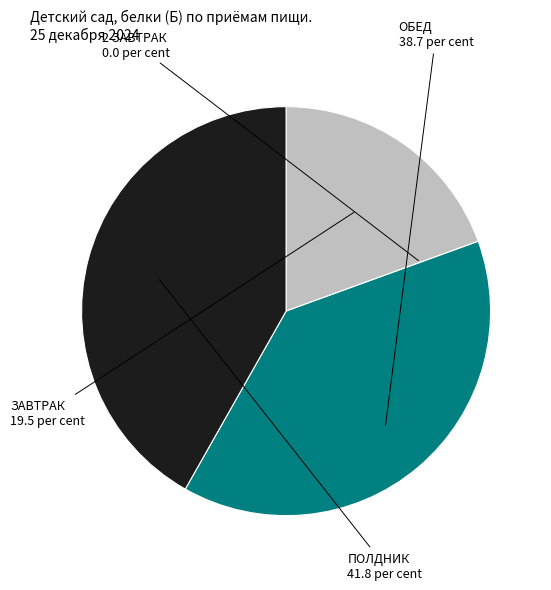

Is there any slice that represents more than half of the pie?

No